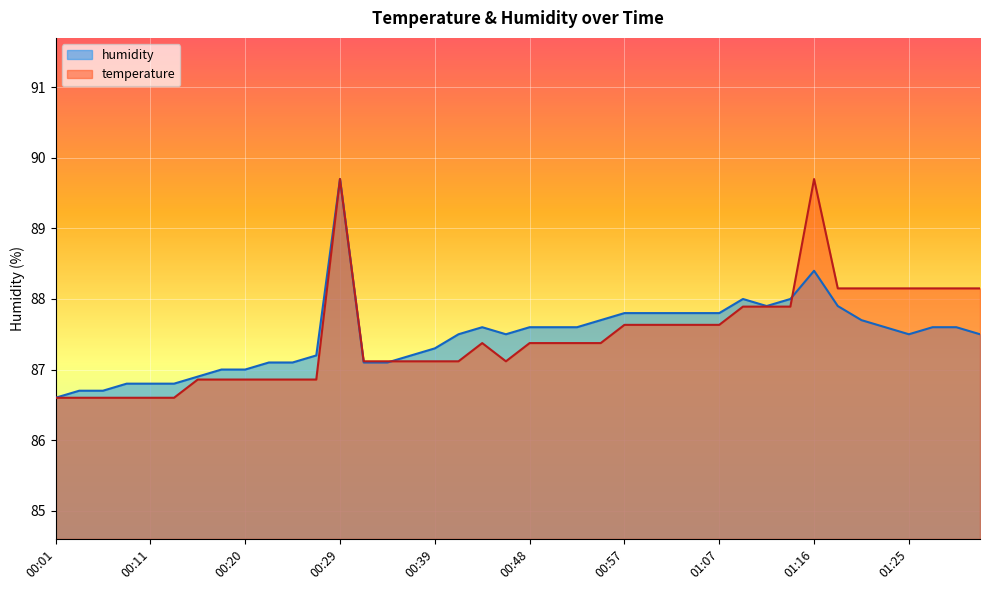

Which category has the lowest value in the humidity series?

00:01